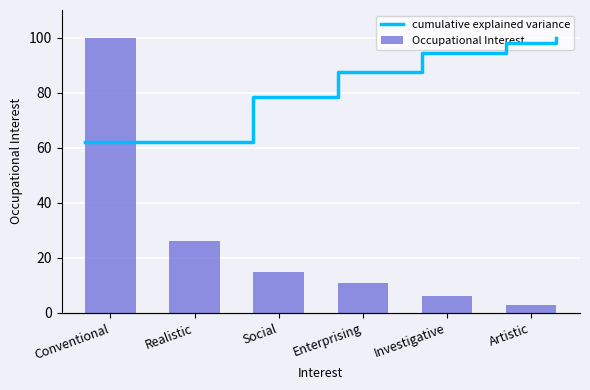

Is it true that the value at Conventional is 29?

False